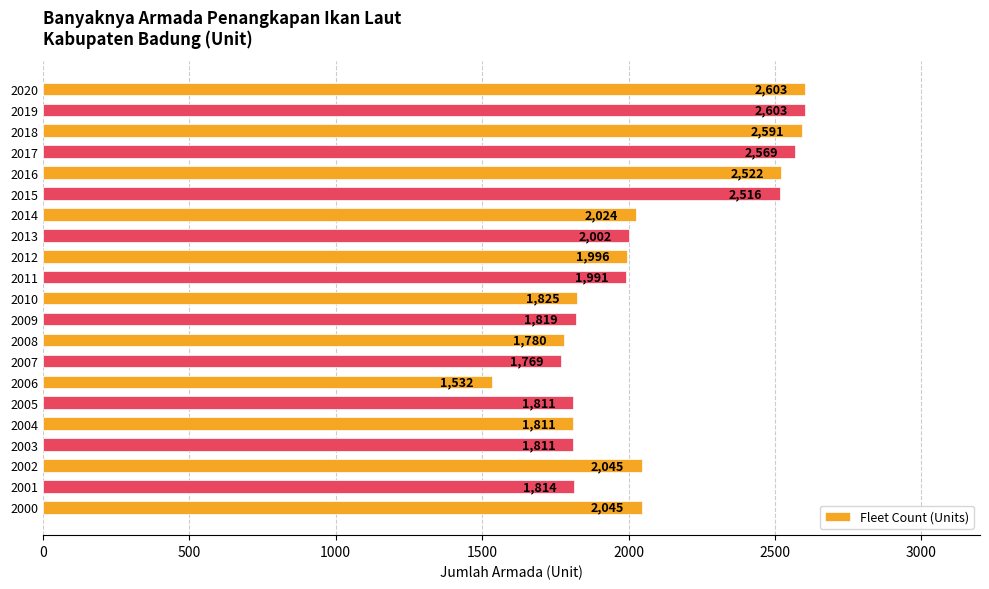

Does the chart contain stacked bars?

No